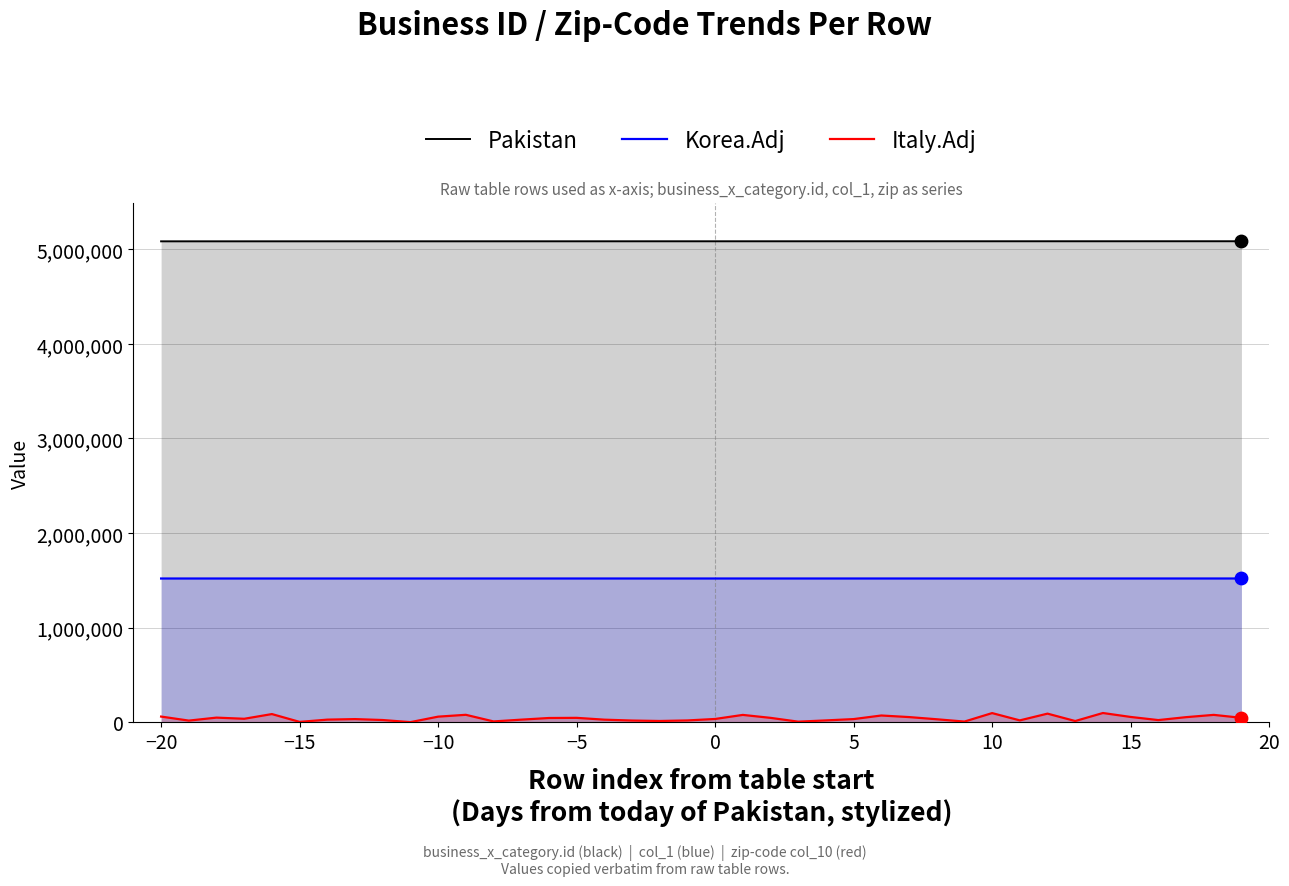

What are all the series names shown in the legend?

Pakistan, Korea.Adj, Italy.Adj